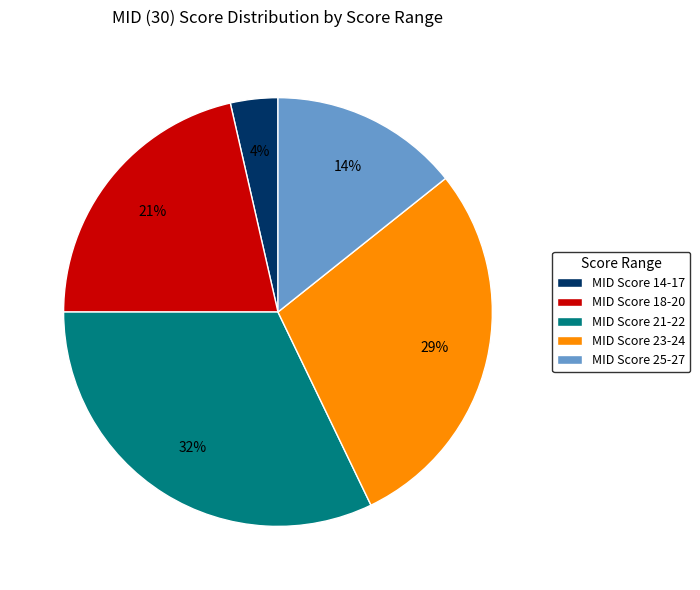

Which slice is the largest?

MID Score 21-22